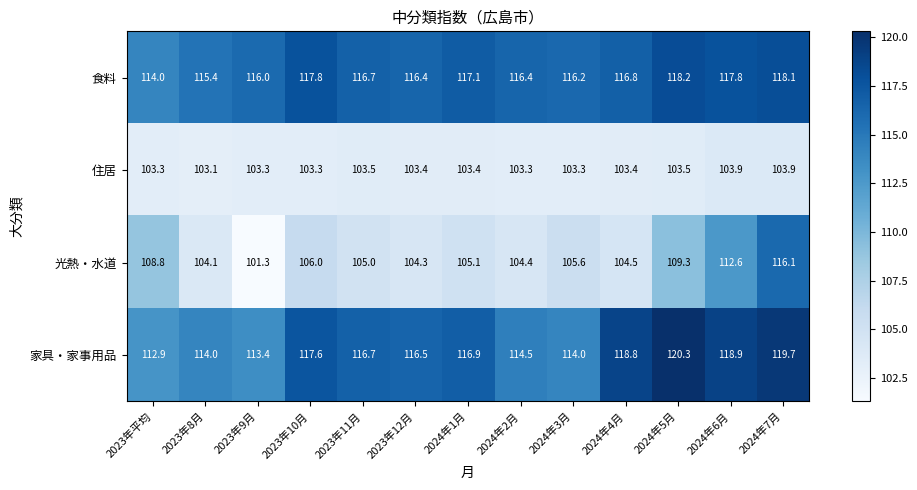

Which series has the largest range (max minus min)?

光熱・水道